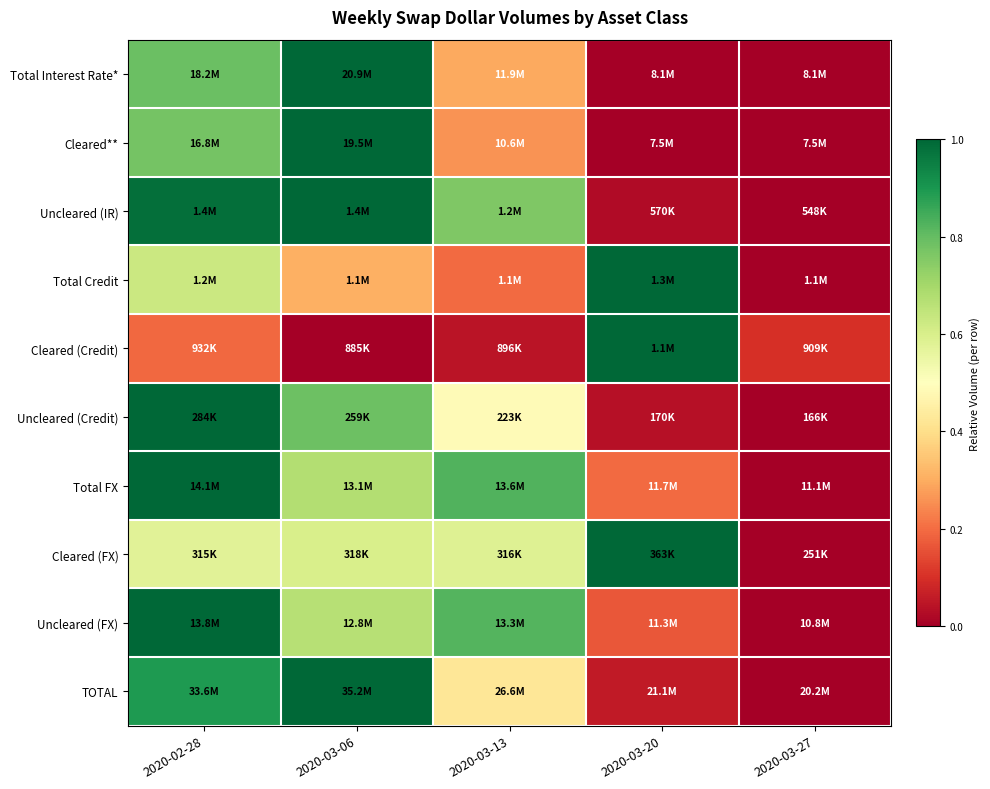

Reading left to right, list all the values displayed in this chart.

Total Interest Rate*: 2020-02-28=0.8	2020-03-06=1.0	2020-03-13=0.3	2020-03-20=0.0	2020-03-27=0.0
Cleared**: 2020-02-28=0.8	2020-03-06=1.0	2020-03-13=0.3	2020-03-20=0.0	2020-03-27=0.0
Uncleared (IR): 2020-02-28=1.0	2020-03-06=1.0	2020-03-13=0.8	2020-03-20=0.0	2020-03-27=0.0
Total Credit: 2020-02-28=0.6	2020-03-06=0.3	2020-03-13=0.2	2020-03-20=1.0	2020-03-27=0.0
Cleared (Credit): 2020-02-28=0.2	2020-03-06=0.0	2020-03-13=0.0	2020-03-20=1.0	2020-03-27=0.1
Uncleared (Credit): 2020-02-28=1.0	2020-03-06=0.8	2020-03-13=0.5	2020-03-20=0.0	2020-03-27=0.0
Total FX: 2020-02-28=1.0	2020-03-06=0.7	2020-03-13=0.8	2020-03-20=0.2	2020-03-27=0.0
Cleared (FX): 2020-02-28=0.6	2020-03-06=0.6	2020-03-13=0.6	2020-03-20=1.0	2020-03-27=0.0
Uncleared (FX): 2020-02-28=1.0	2020-03-06=0.7	2020-03-13=0.8	2020-03-20=0.2	2020-03-27=0.0
TOTAL: 2020-02-28=0.9	2020-03-06=1.0	2020-03-13=0.4	2020-03-20=0.1	2020-03-27=0.0